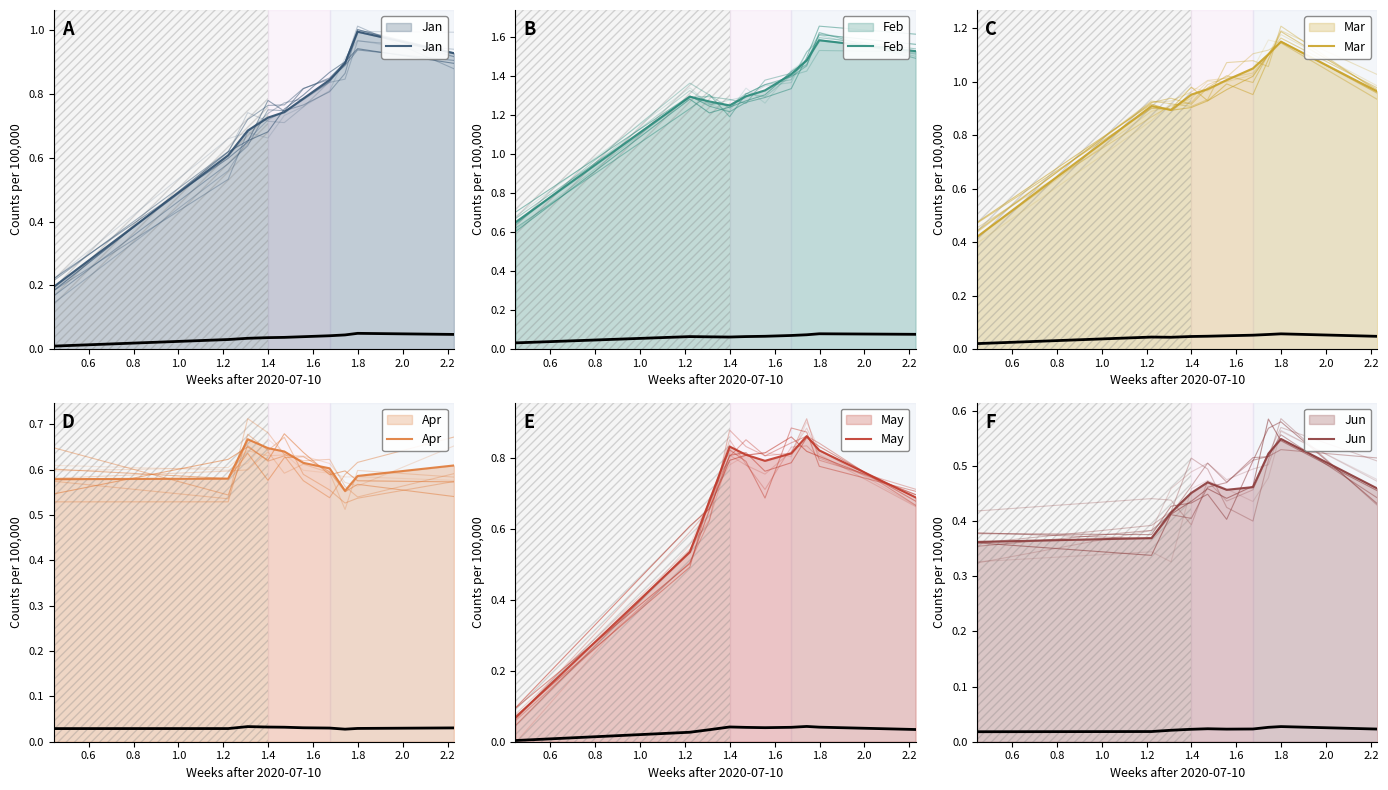

What is the sum of the Mar values at 1.6 and 1.8?

2.2